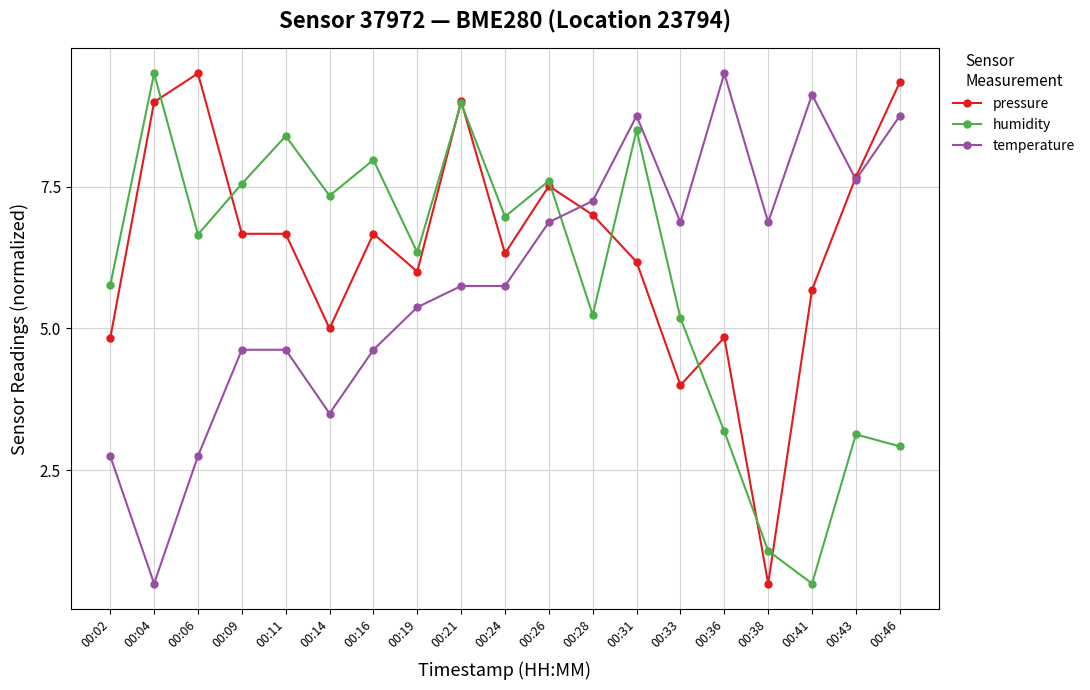

Where is pressure nearest to the value 5?

00:14